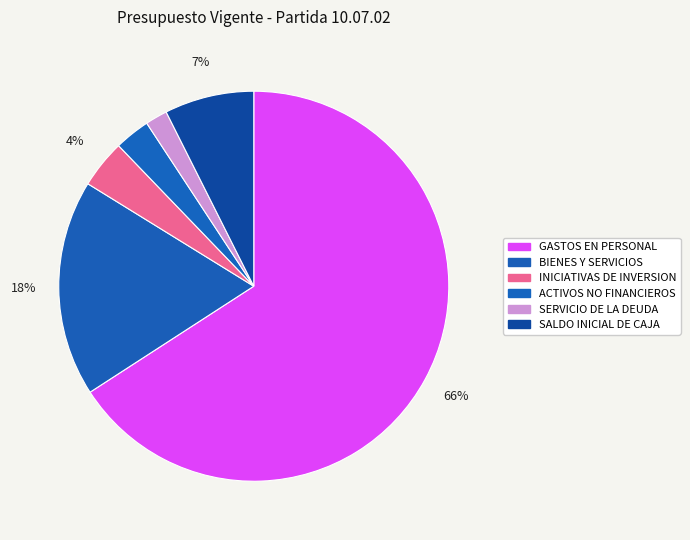

Count the number of slices in the pie.

6